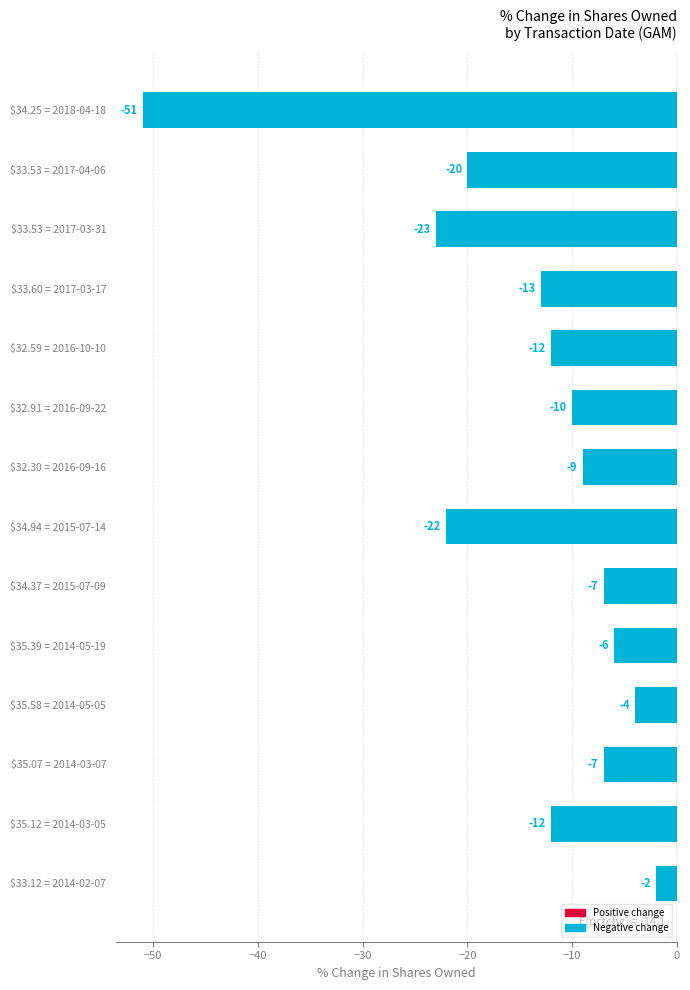

Which category has the lowest value across all series?

$34.25 = 2018-04-18